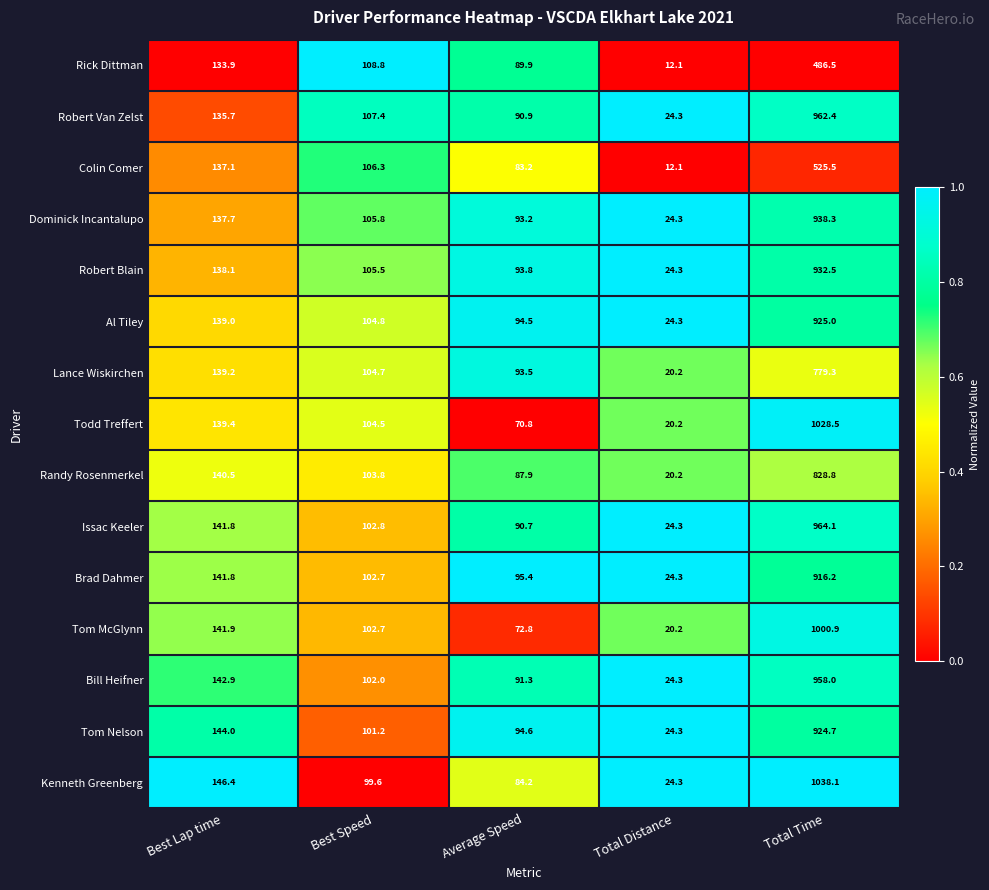

What is the average value of the Issac Keeler series?

264.7